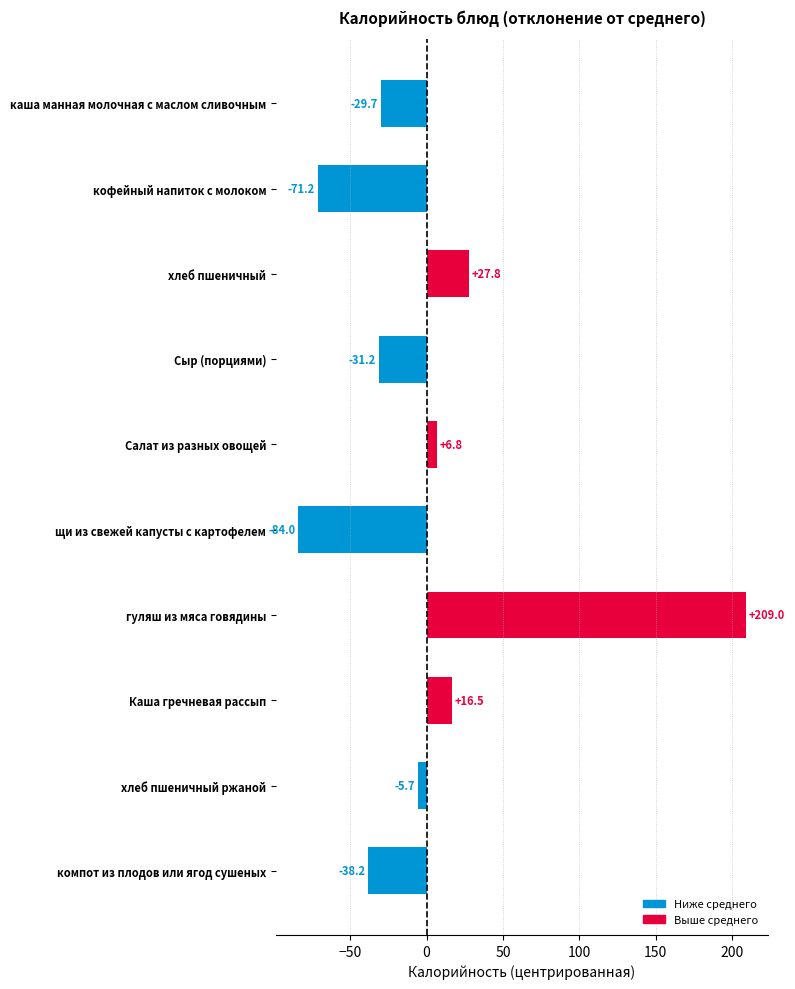

True or false: the data shows -84.0 at щи из свежей капусты с картофелем.

True